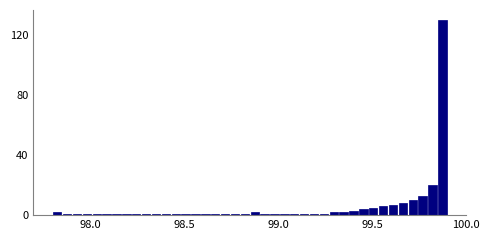

Read against the x-axis, roughly where is the centre of the tallest bar?

99.85